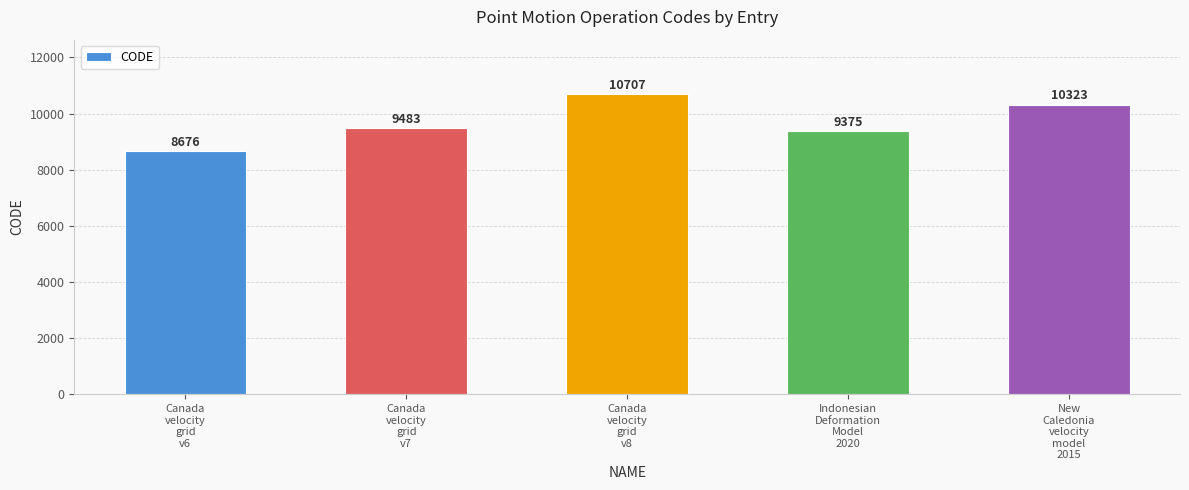

Approximately how many times larger is the value at Canada
velocity
grid
v7 compared to Canada
velocity
grid
v8?

0.9